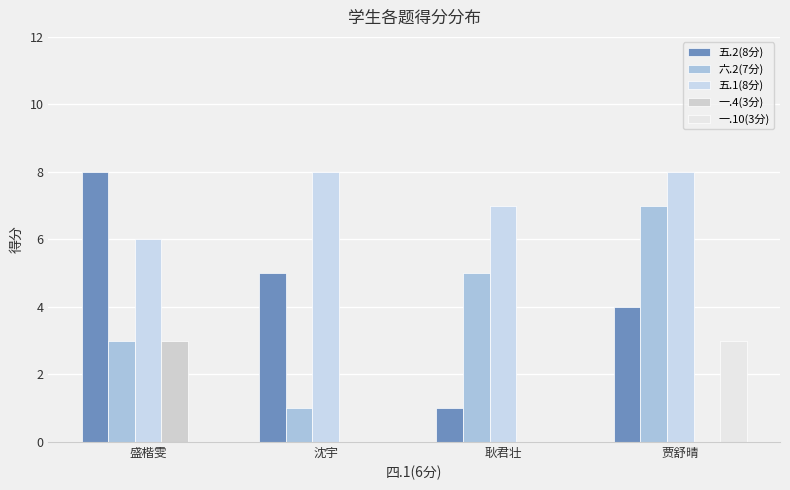

At which category is the sum across all series the highest?

贾舒晴